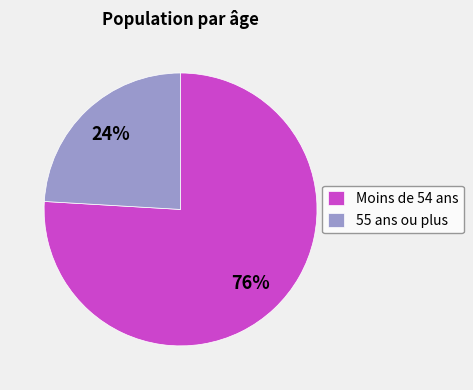

How many segments does this pie chart have?

2